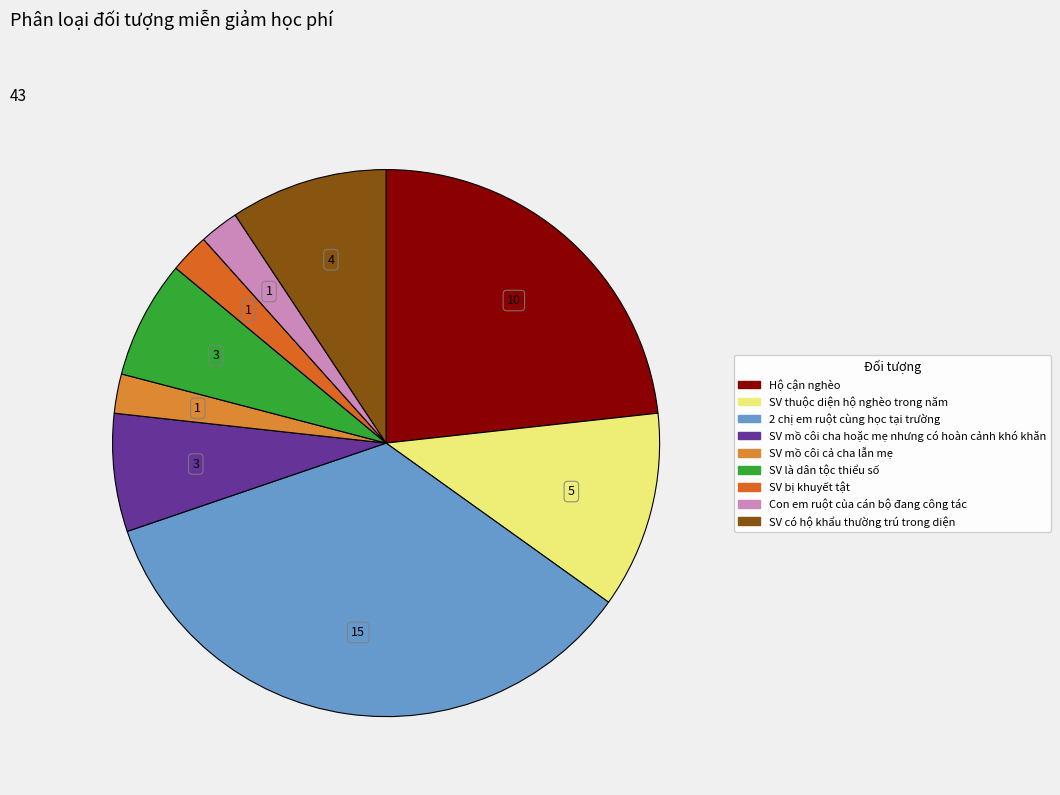

Is there any slice that represents more than half of the pie?

No